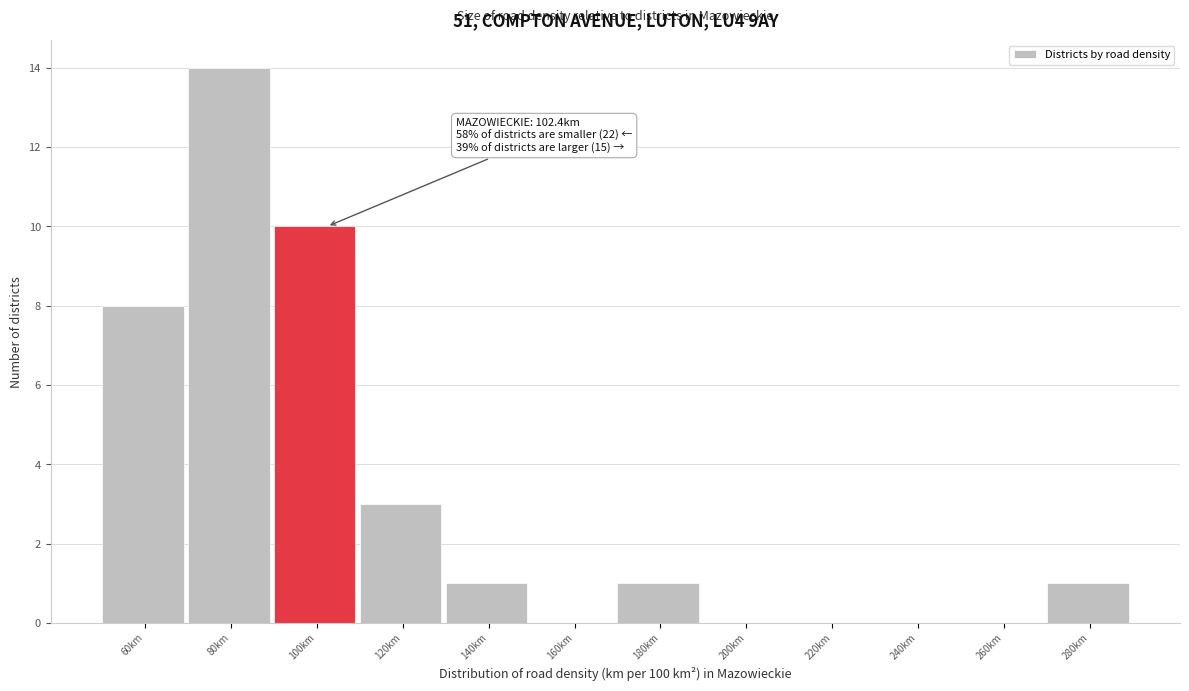

Reading left to right, transcribe all the data shown in this chart.

60km=8	80km=14	100km=10	120km=3	140km=1	160km=0	180km=1	200km=0	220km=0	240km=0	260km=0	280km=1